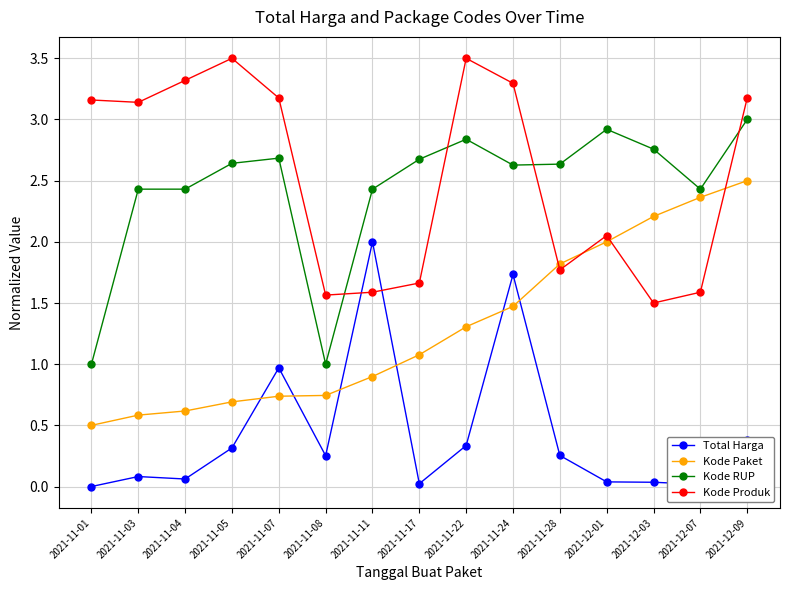

What is the average value of the Kode RUP series?

2.4